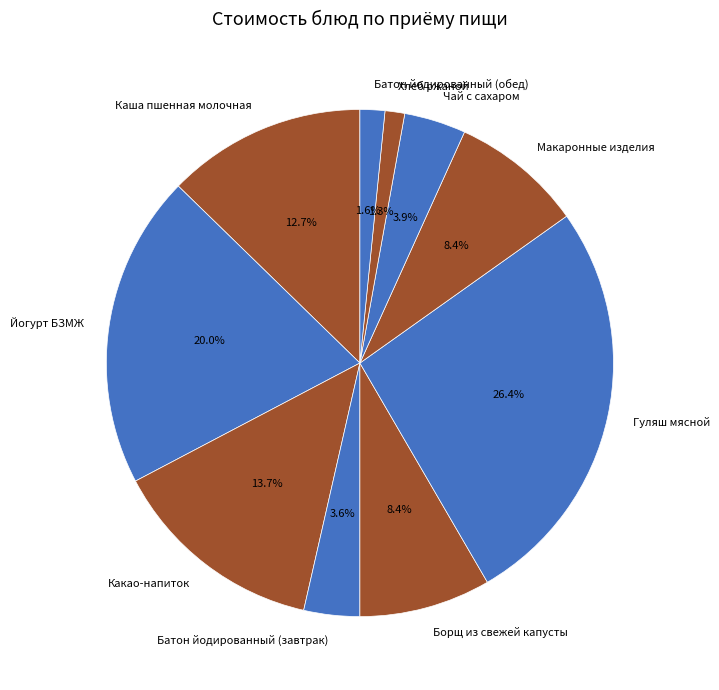

Between Какао-напиток and Батон йодированный (завтрак), which is larger?

Какао-напиток